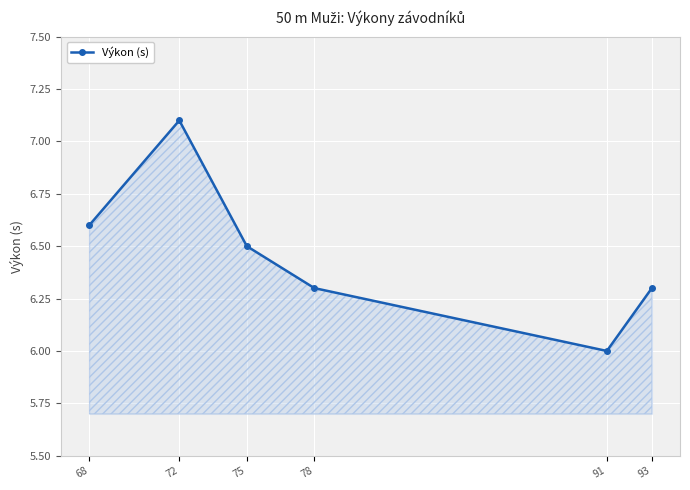

What is the change in value from 75 to 91?

-0.5